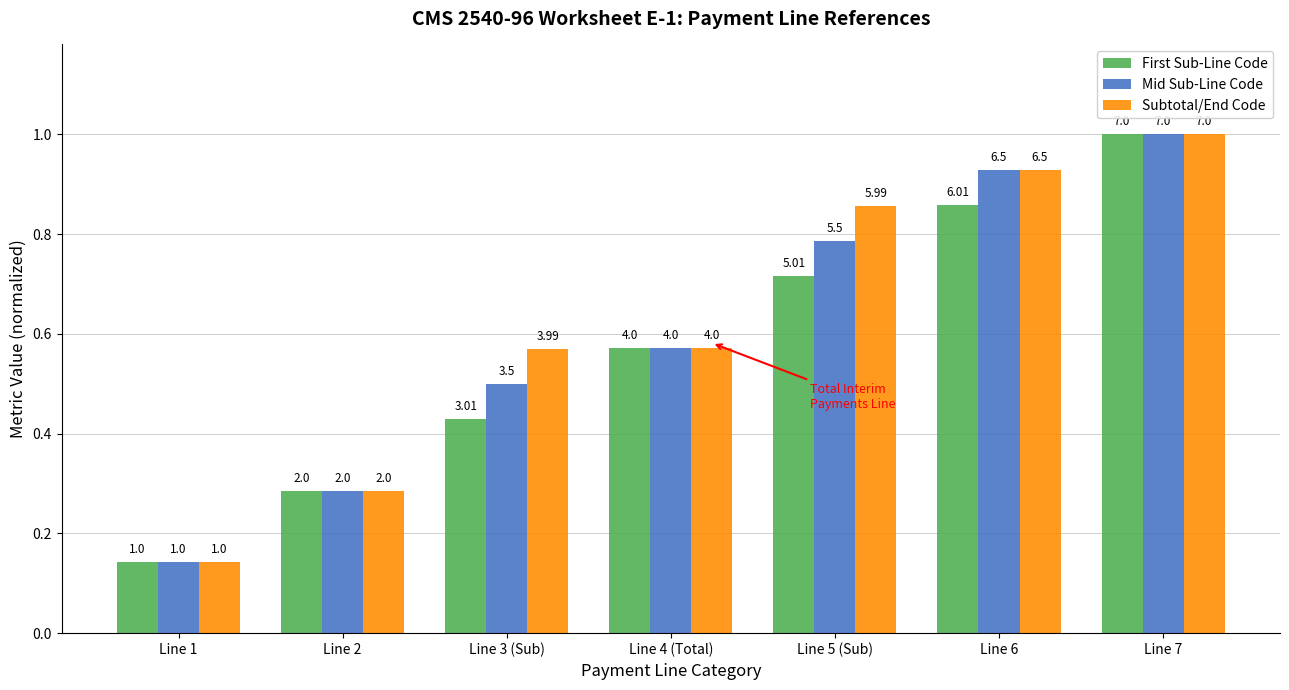

List the series in order of their peak value, lowest first.

First Sub-Line Code, Mid Sub-Line Code, Subtotal/End Code